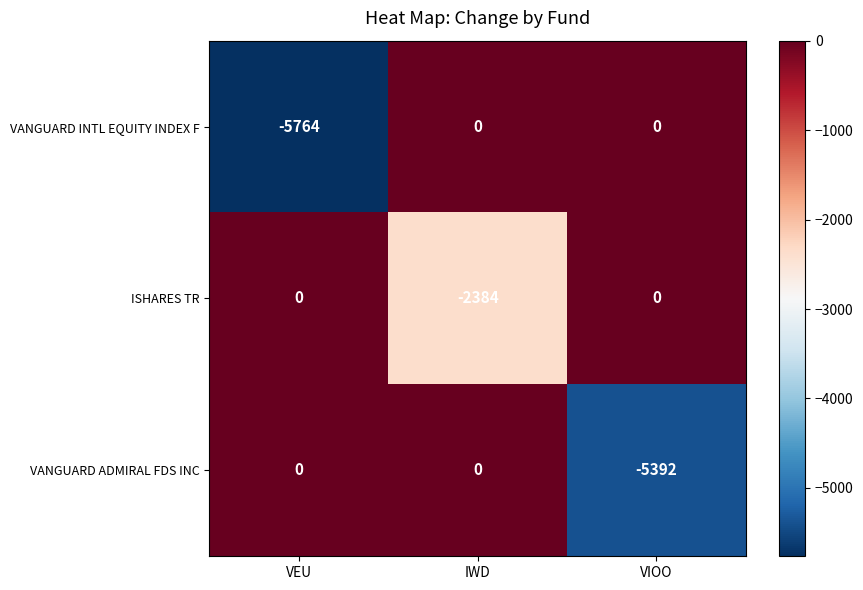

Count the VANGUARD INTL EQUITY INDEX F values in the range -5764 to 0.

3